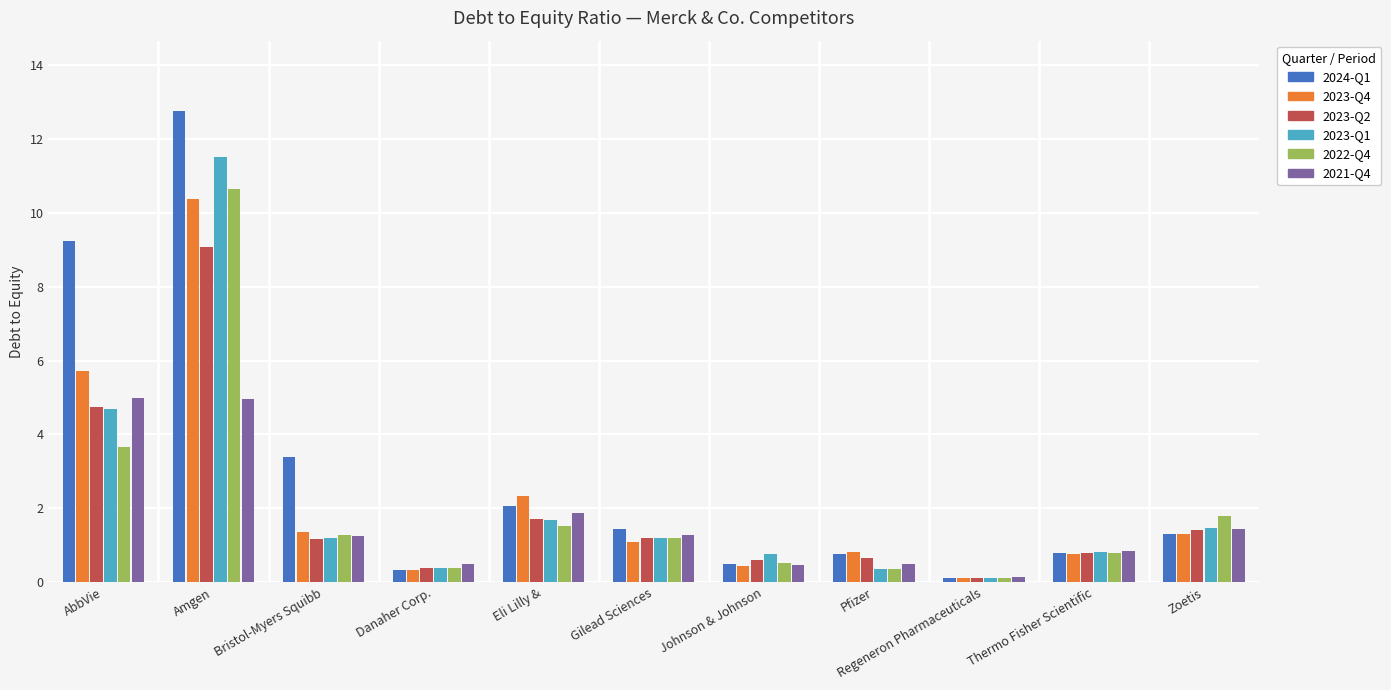

Between Amgen and Bristol-Myers Squibb, which series saw the biggest shift?

2023-Q1